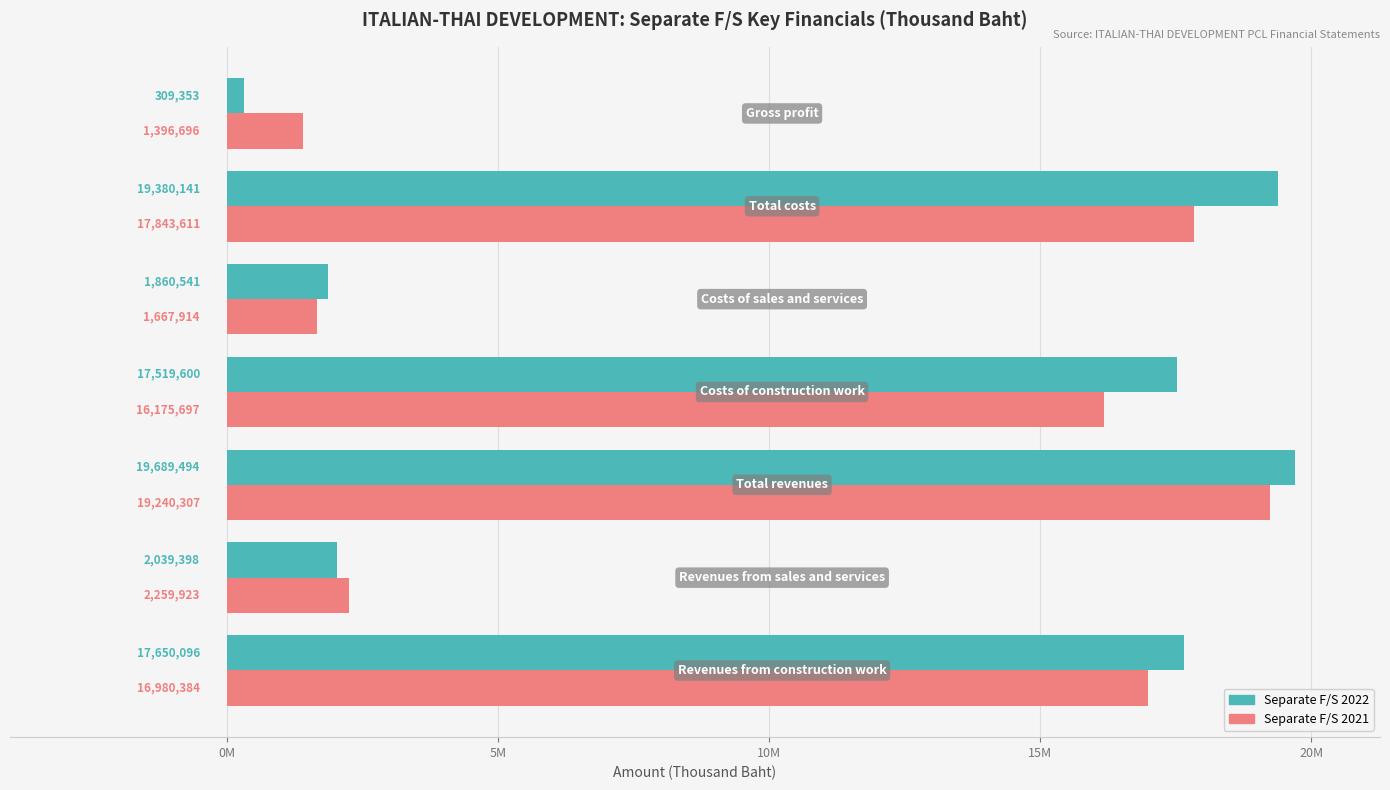

What is the lowest value of the Separate F/S 2021 series?

1396696